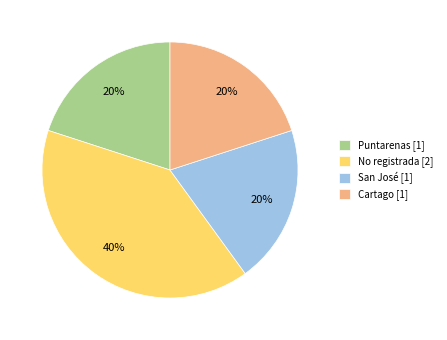

What percentage is the Puntarenas slice, to the nearest percent?

20%